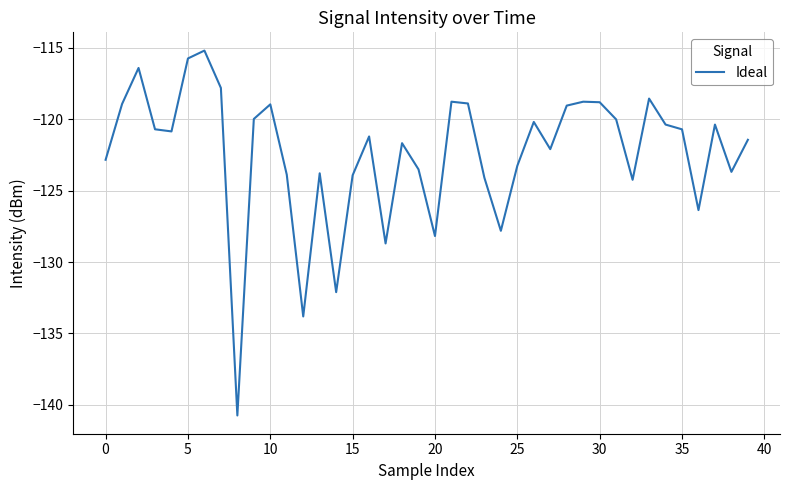

What is the minimum value shown in the chart?

-140.7